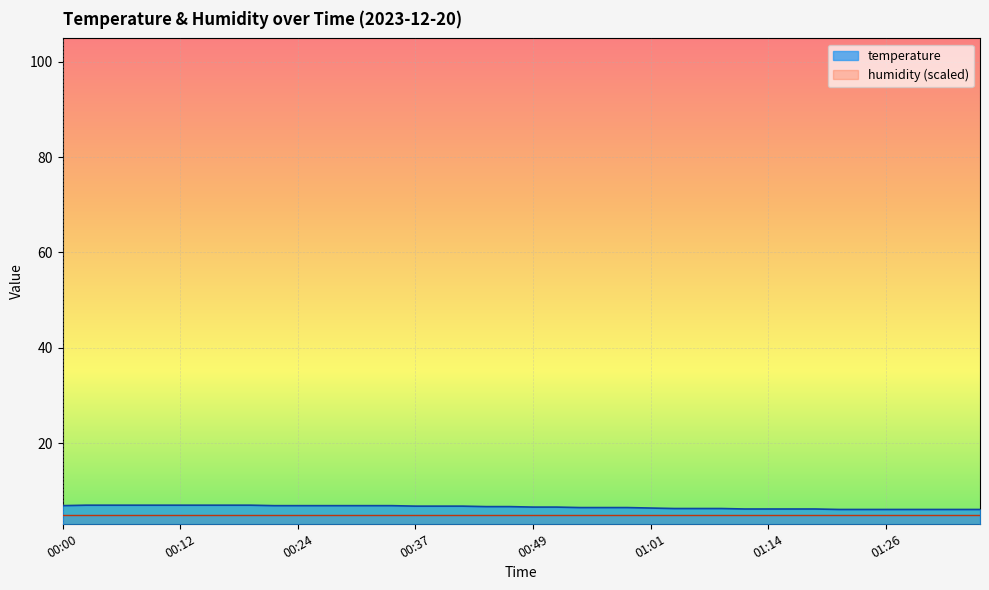

Where is the data nearest to the value 6?

01:21